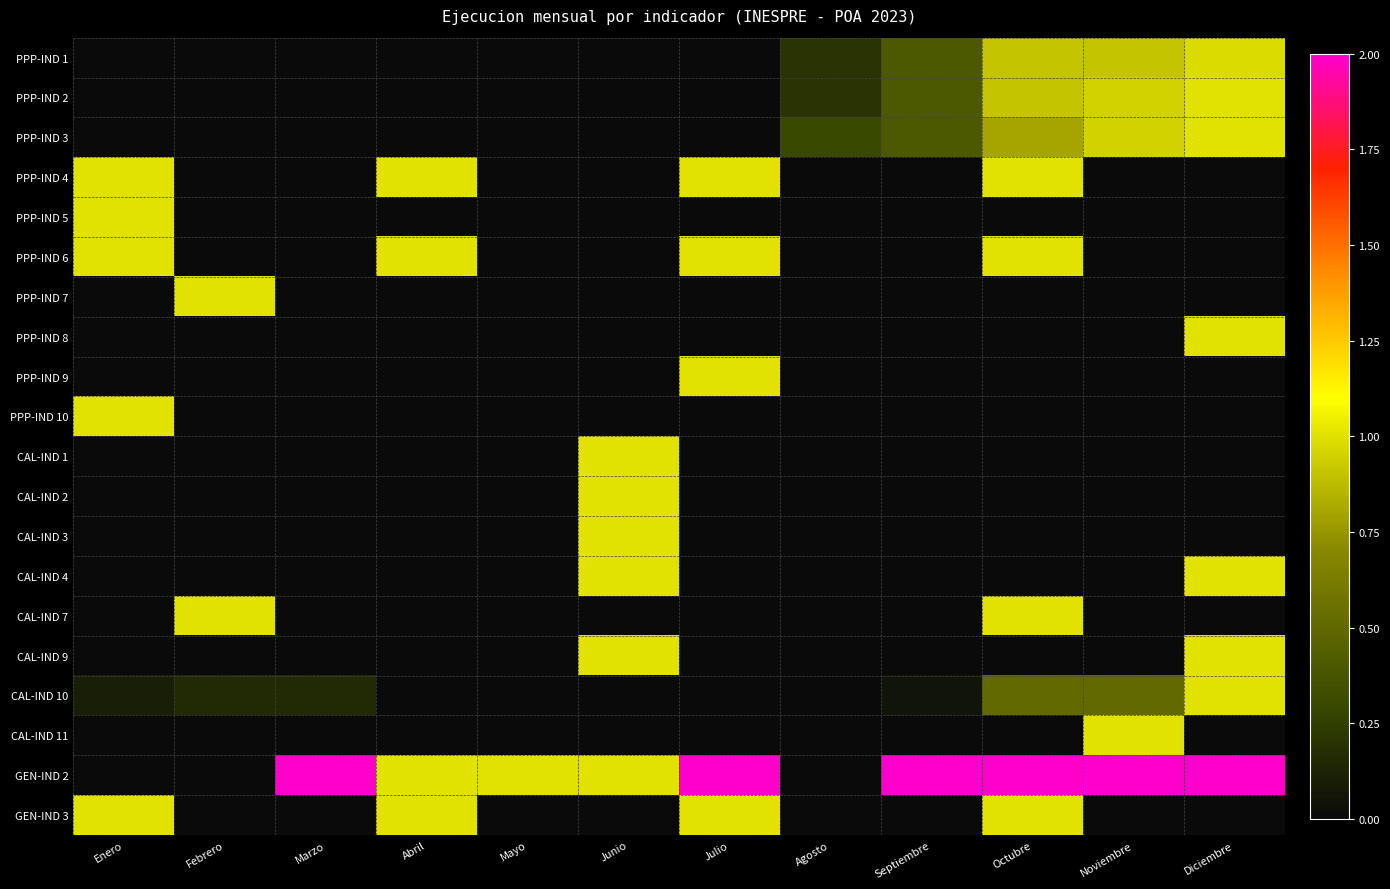

At which category does the chart reach its minimum across all series?

Enero